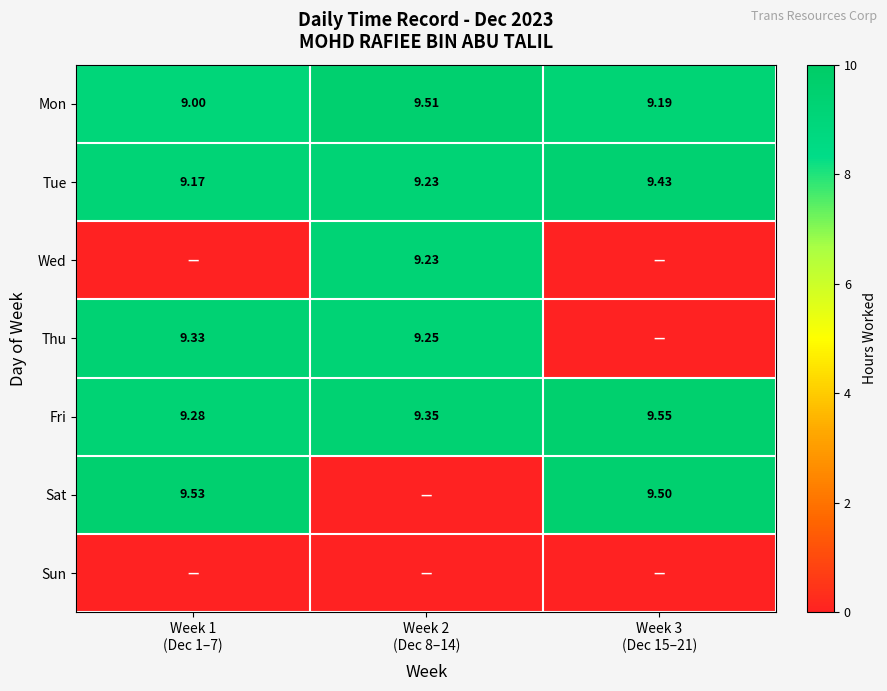

Is the value of Mon at Week 2 (Dec 8–14) greater than the value of Sat at Week 2 (Dec 8–14)?

Yes